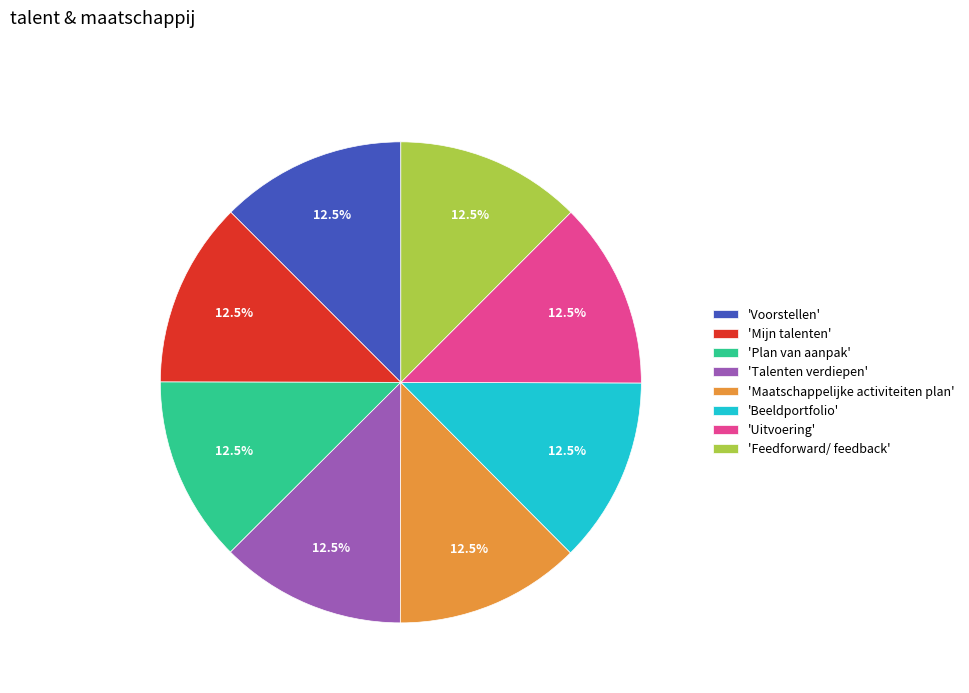

What is the total percentage of 'Feedforward/ feedback' and 'Beeldportfolio'?

25.0%